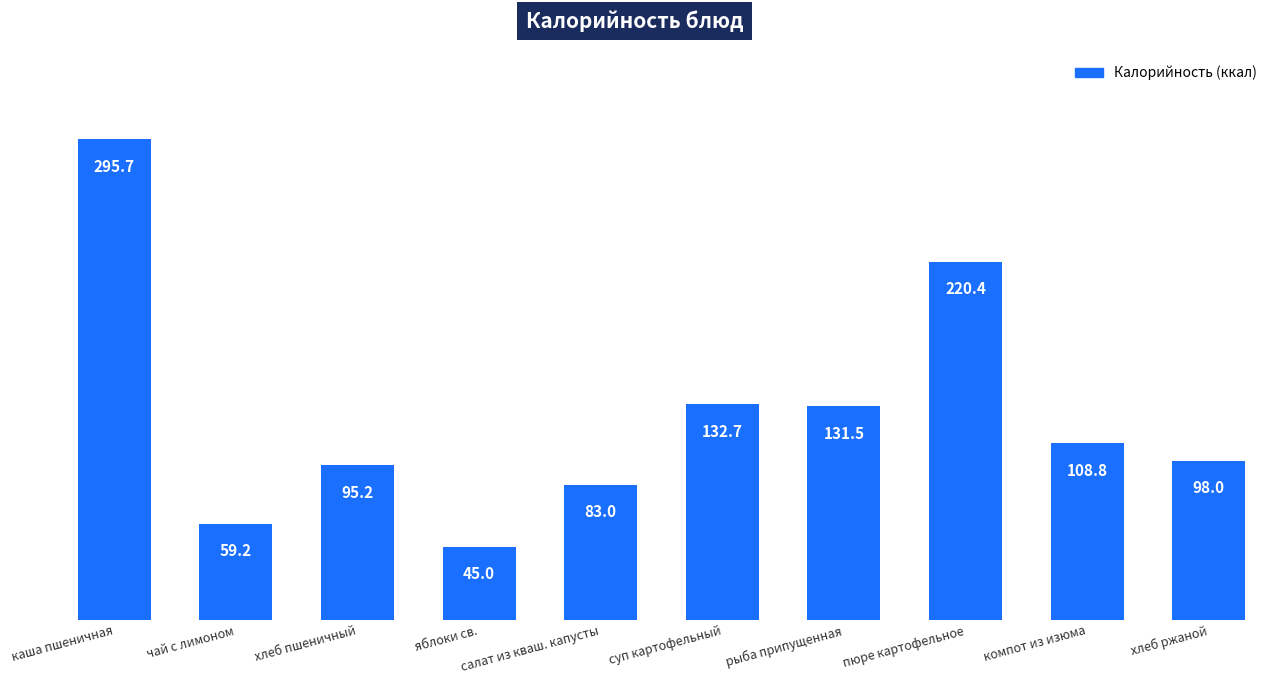

Which label corresponds to the largest value in the chart?

каша пшеничная